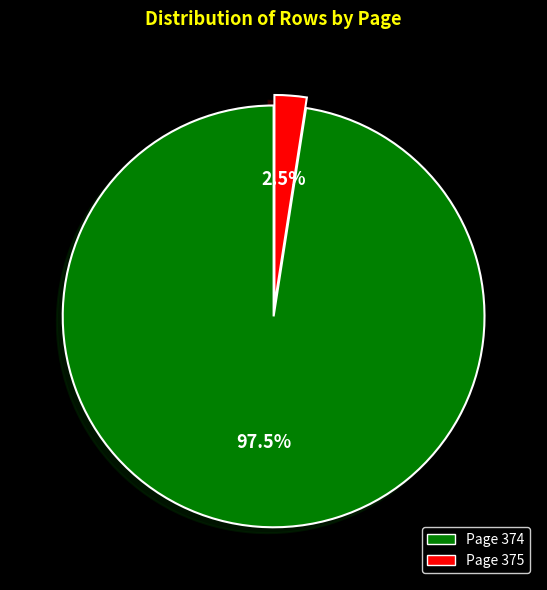

How many segments does this pie chart have?

2